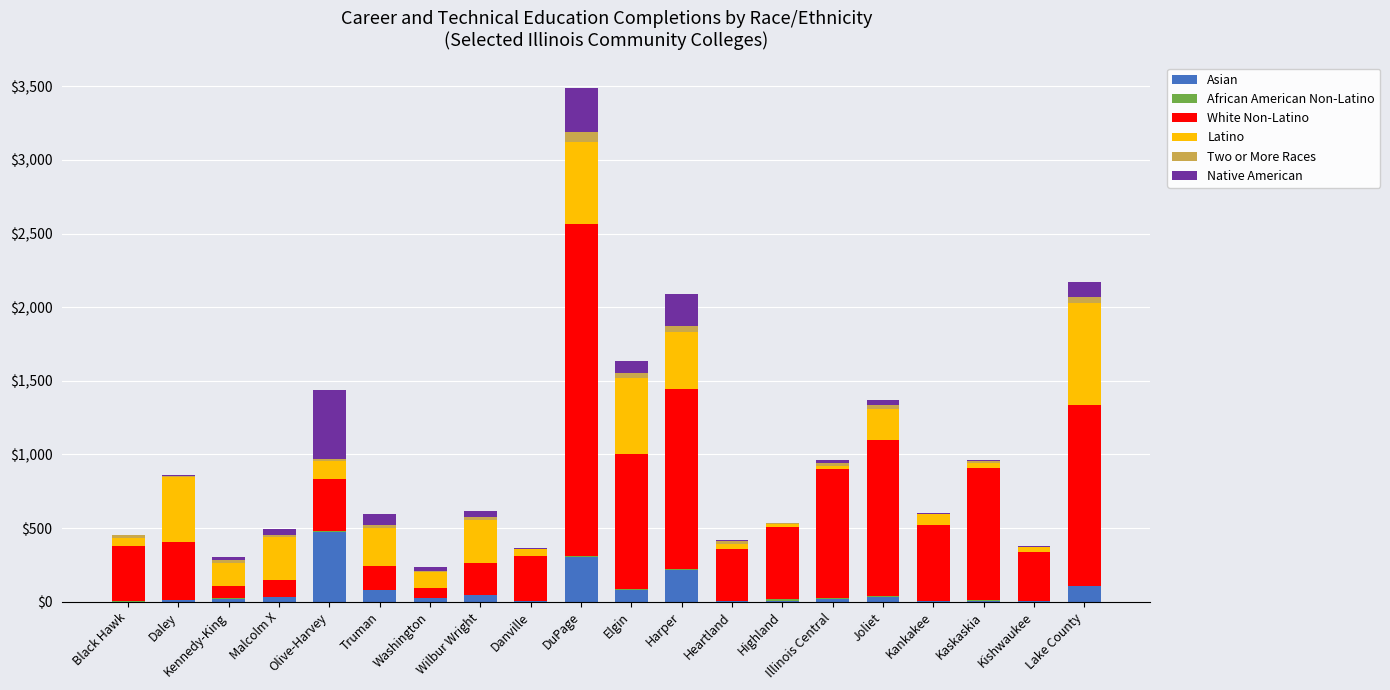

At which category is the sum across all series the highest?

DuPage